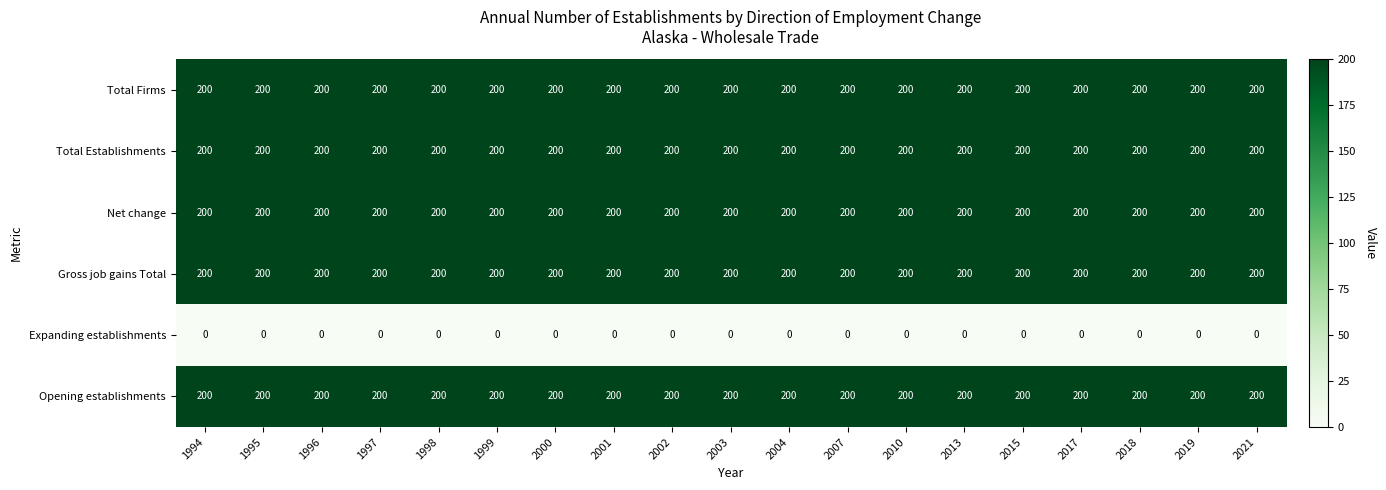

How many categories are shown in the chart?

19